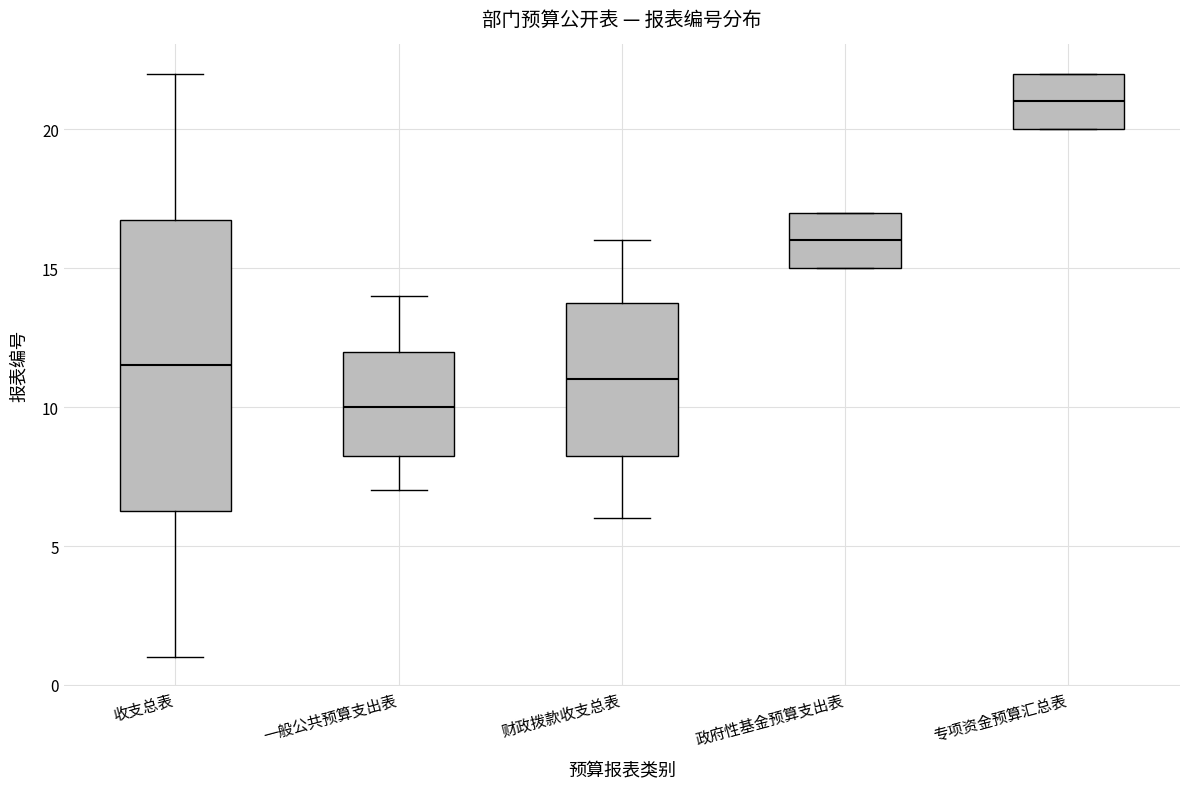

Reading left to right, transcribe this box plot: for each box, give where its median line is, the range the box spans, and where its two whiskers end, as read against the y-axis. The values are not printed on the chart, so give them approximately, as read against the axis.

收支总表: median 11.5, box 6.5 to 17.0, whiskers 1.0 to 22.0
一般公共预算支出表: median 10.0, box 8.5 to 12.0, whiskers 7.0 to 14.0
财政拨款收支总表: median 11.0, box 8.5 to 14.0, whiskers 6.0 to 16.0
政府性基金预算支出表: median 16.0, box 15.0 to 17.0, whiskers 15.0 to 17.0
专项资金预算汇总表: median 21.0, box 20.0 to 22.0, whiskers 20.0 to 22.0